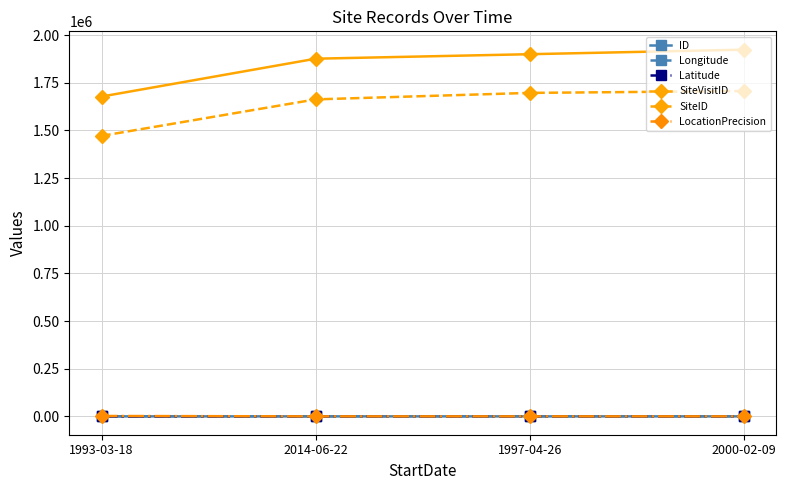

Which series changed the most between 1993-03-18 and 2014-06-22?

SiteVisitID